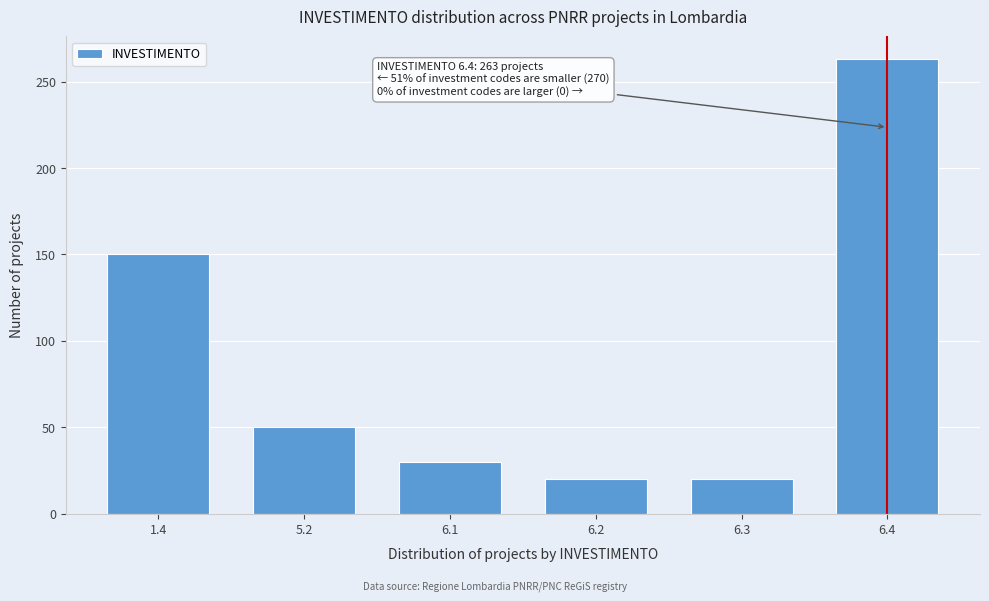

Reading left to right, extract all data points from this chart.

150	50	30	20	20	263